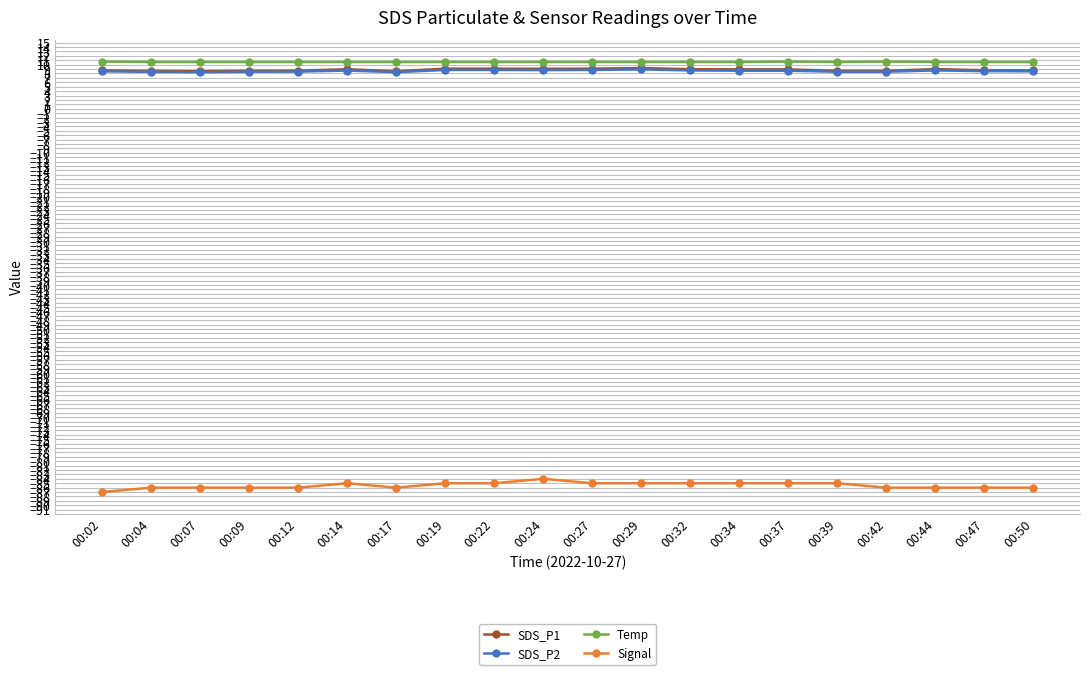

Which series has the widest spread of values?

Signal